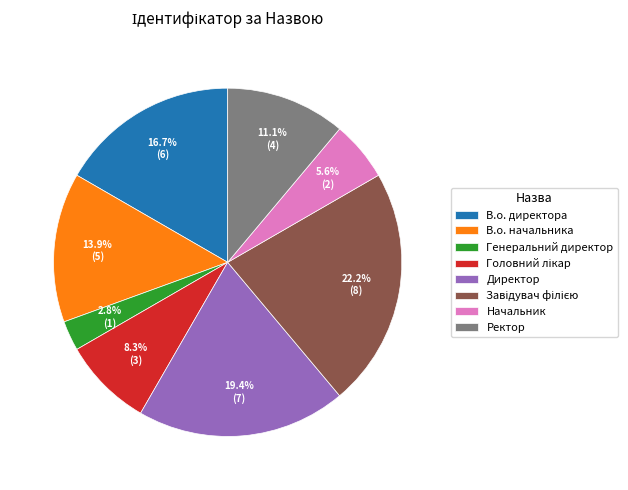

Between Директор and Ректор, which is larger?

Директор